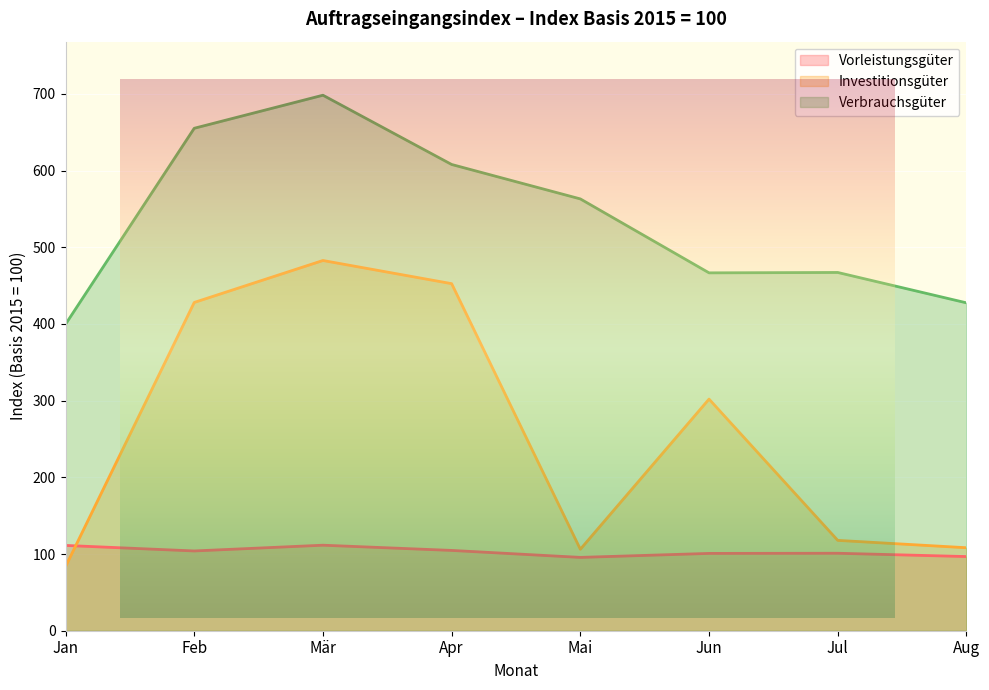

How many lines are shown in the chart?

3